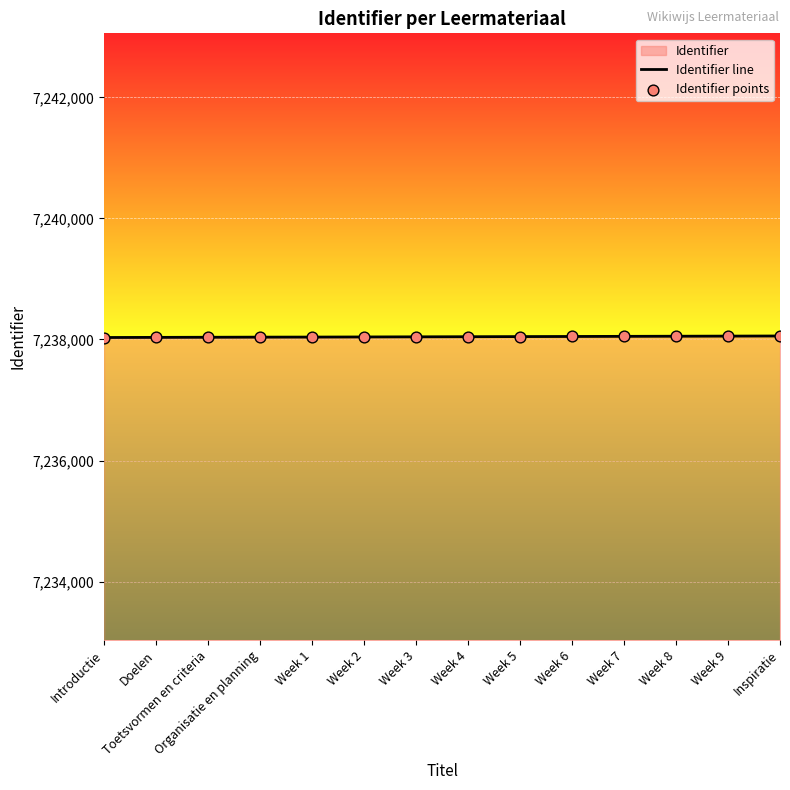

Is the value of Identifier points at Week 8 greater than the value of Identifier line at Week 5?

Yes